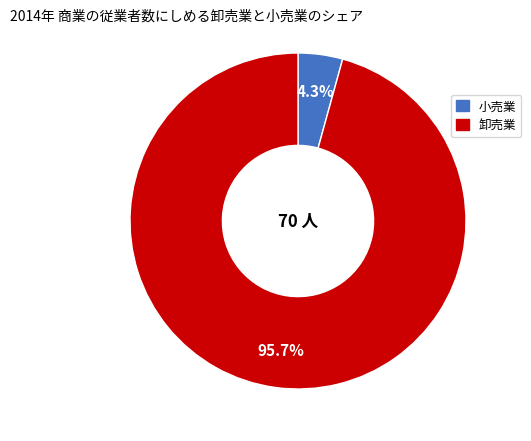

How many segments does this pie chart have?

2